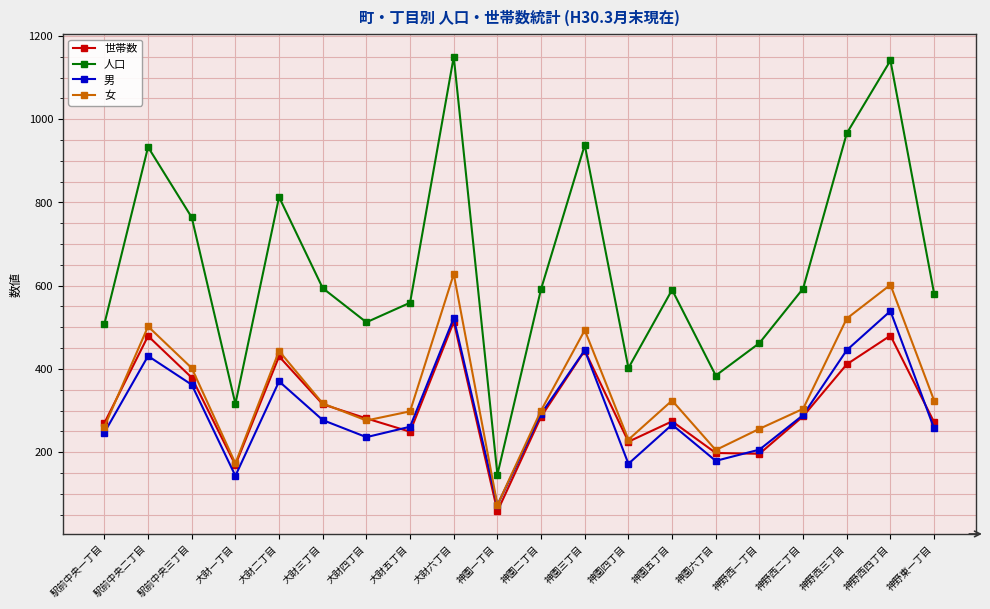

List the series in order of their peak value, highest first.

人口, 女, 男, 世帯数